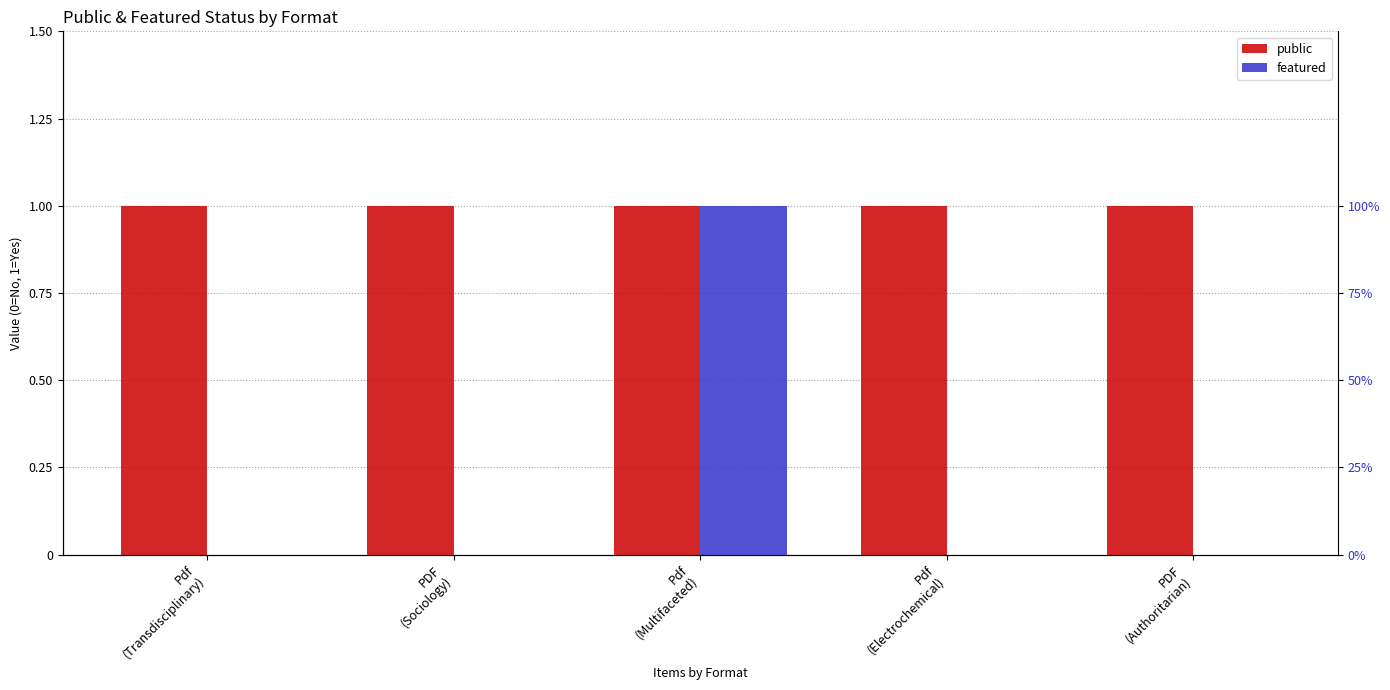

What is the sum of the public values at PDF
(Authoritarian) and Pdf
(Multifaceted)?

2